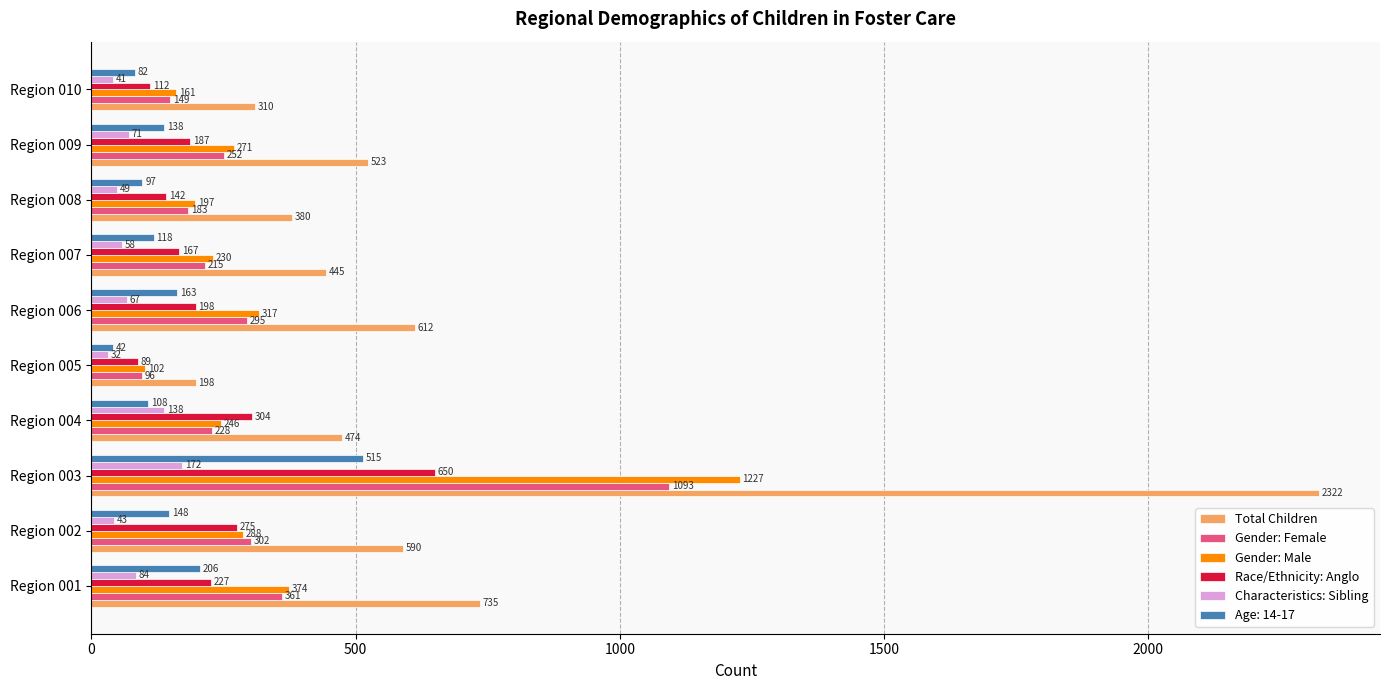

What value does the Race/Ethnicity: Anglo series have at Region 010, to the nearest 50?

100